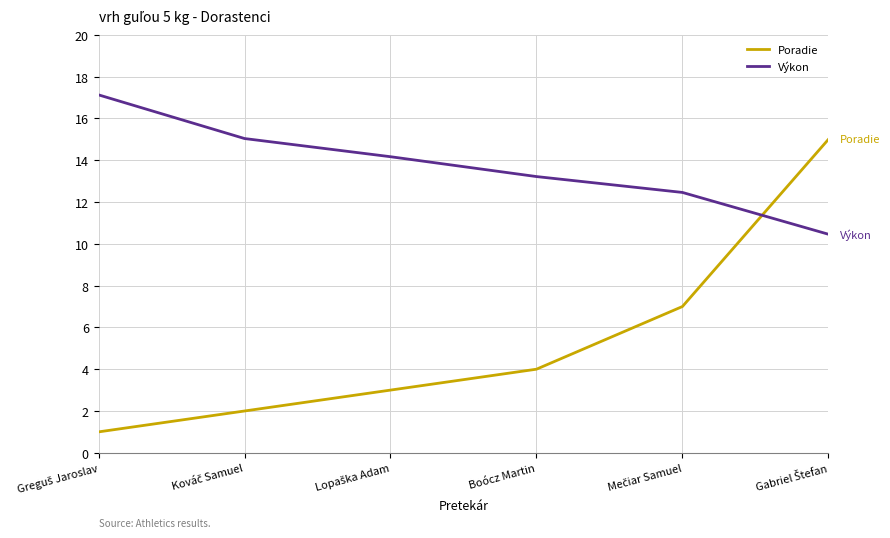

List the series in order of their peak value, lowest first.

Poradie, Výkon